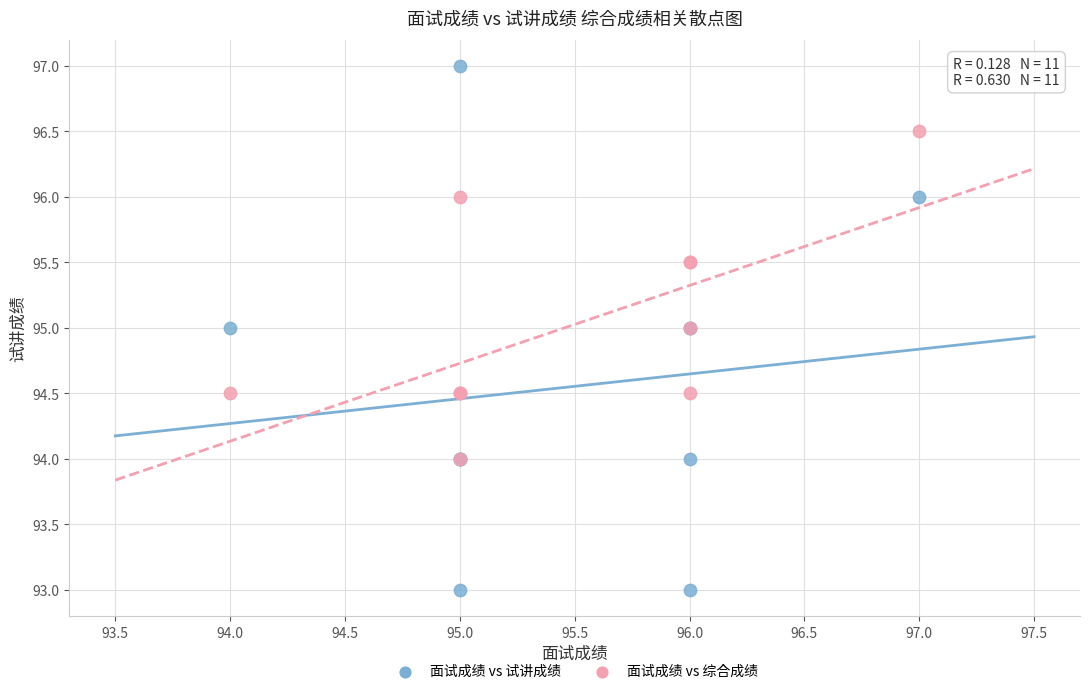

Which series has the widest spread of Y values?

面试成绩 vs 试讲成绩